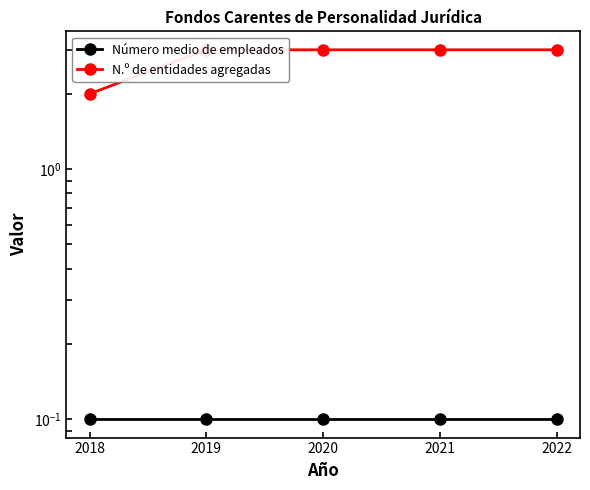

Rank the series by their average value, from highest to lowest.

N.º de entidades agregadas, Número medio de empleados